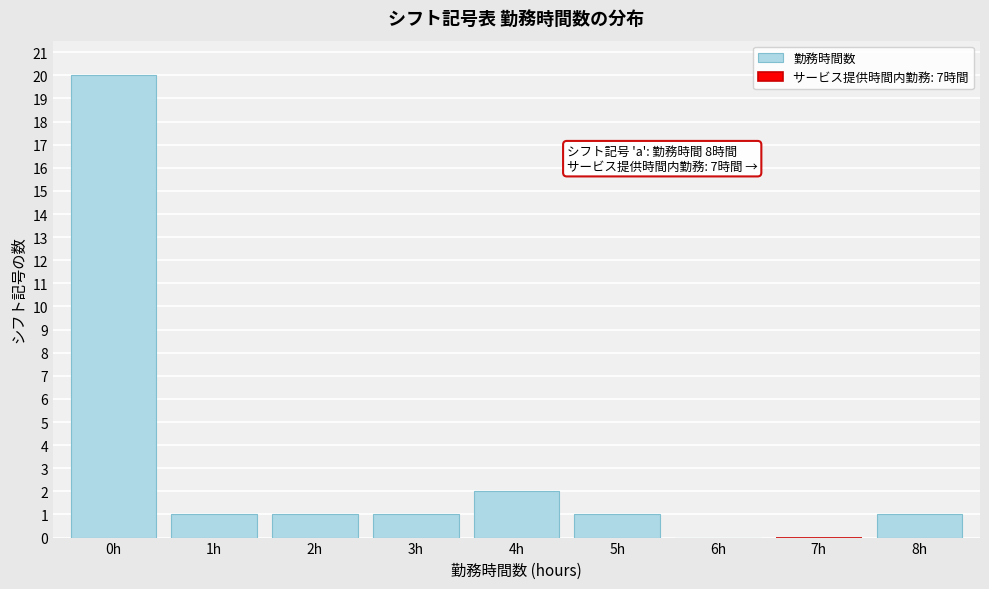

Reading right to left, extract all data points from this chart.

8h=1	7h=0	6h=0	5h=1	4h=2	3h=1	2h=1	1h=1	0h=20